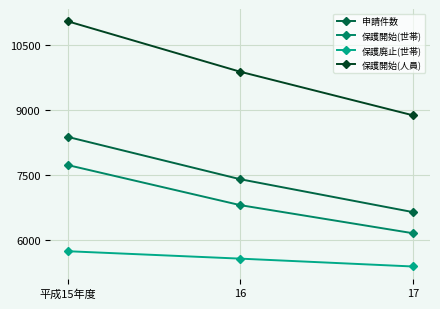

At which label does 保護開始(世帯) reach its minimum?

17